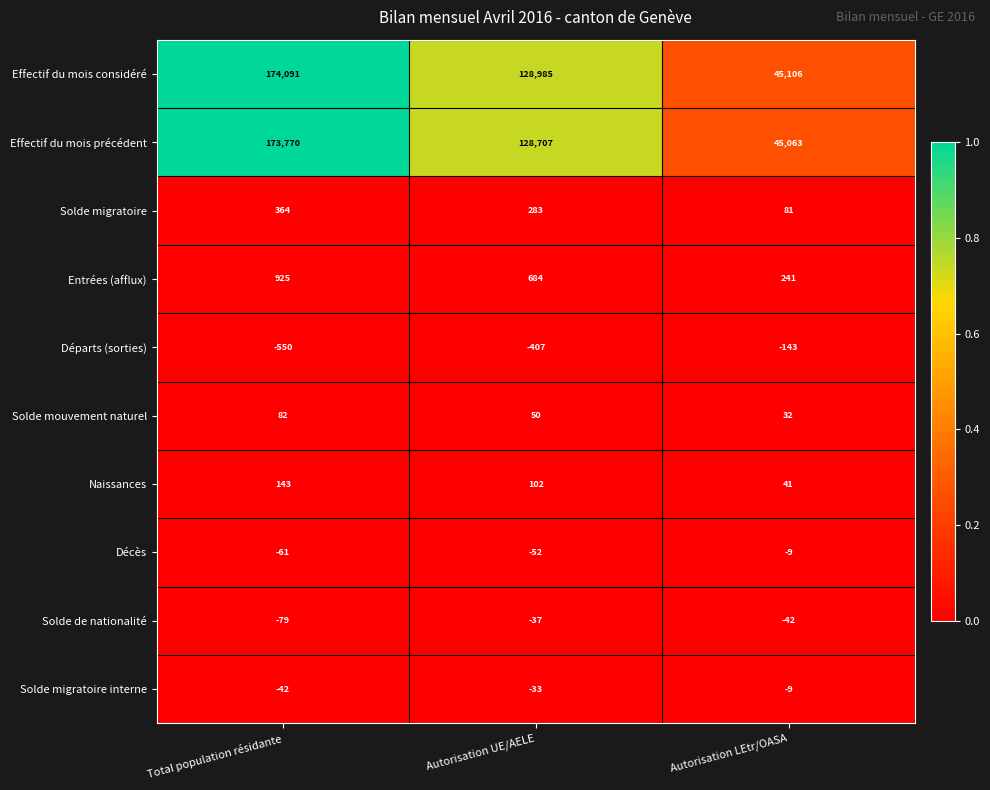

Which series changed the most between Total population résidante and Autorisation LEtr/OASA?

Effectif du mois considéré